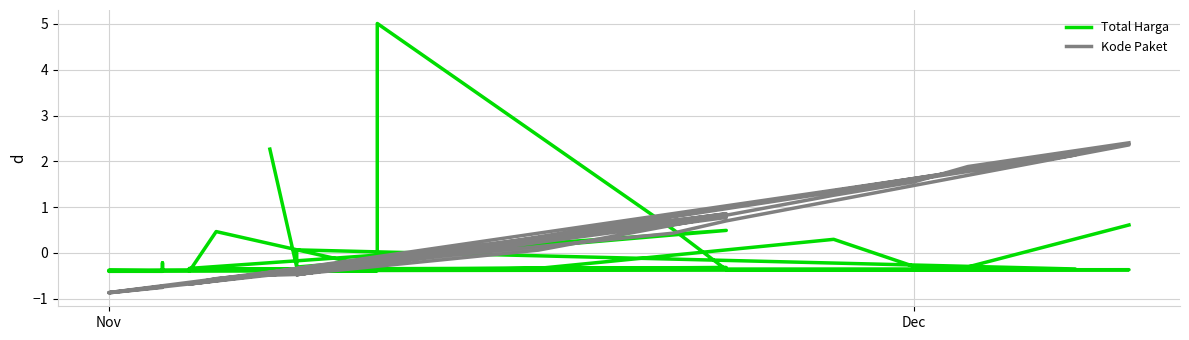

Which series has the widest spread of values?

Total Harga